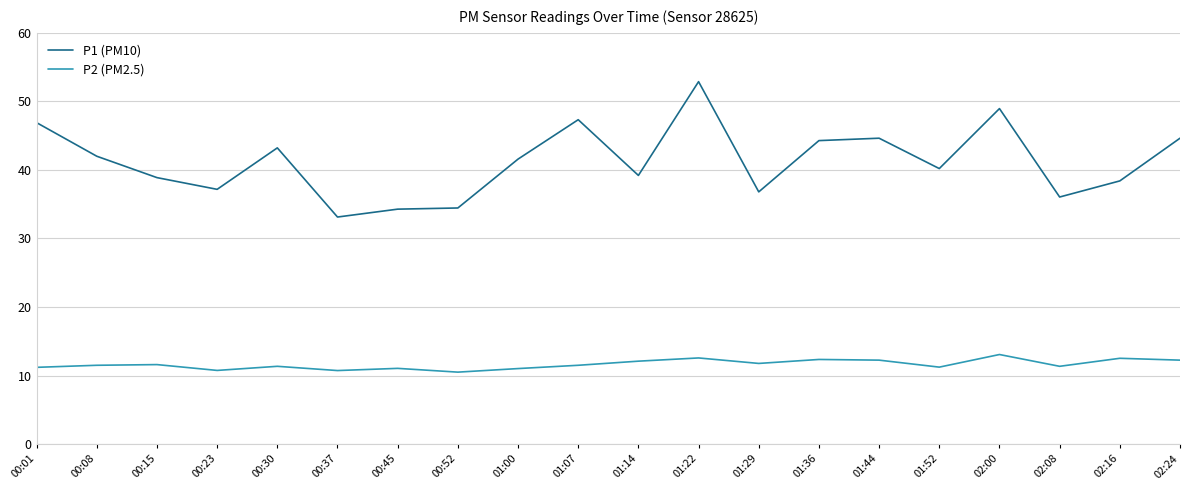

At which category is the sum across all series the highest?

01:22